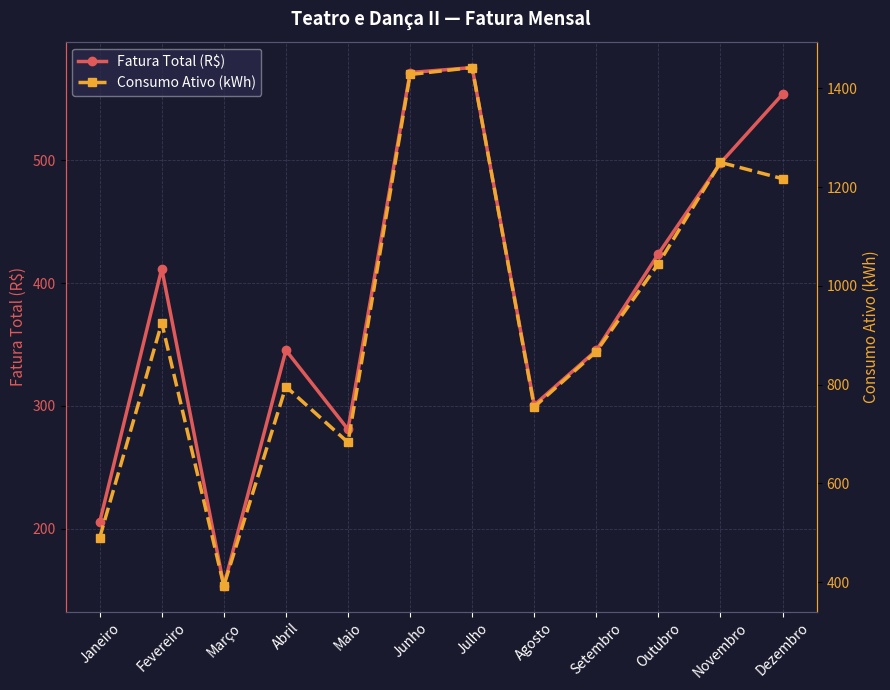

Between Abril and Setembro, which series saw the biggest shift?

Consumo Ativo (kWh)